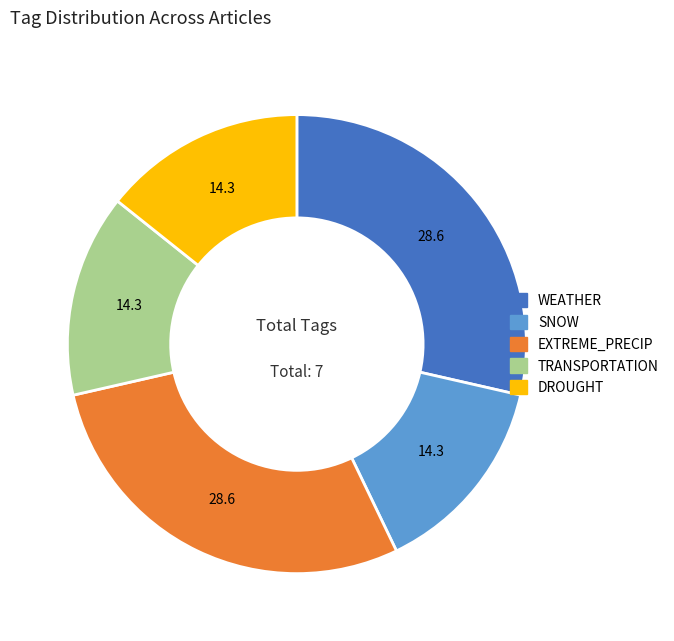

Is there any slice that represents more than half of the pie?

No